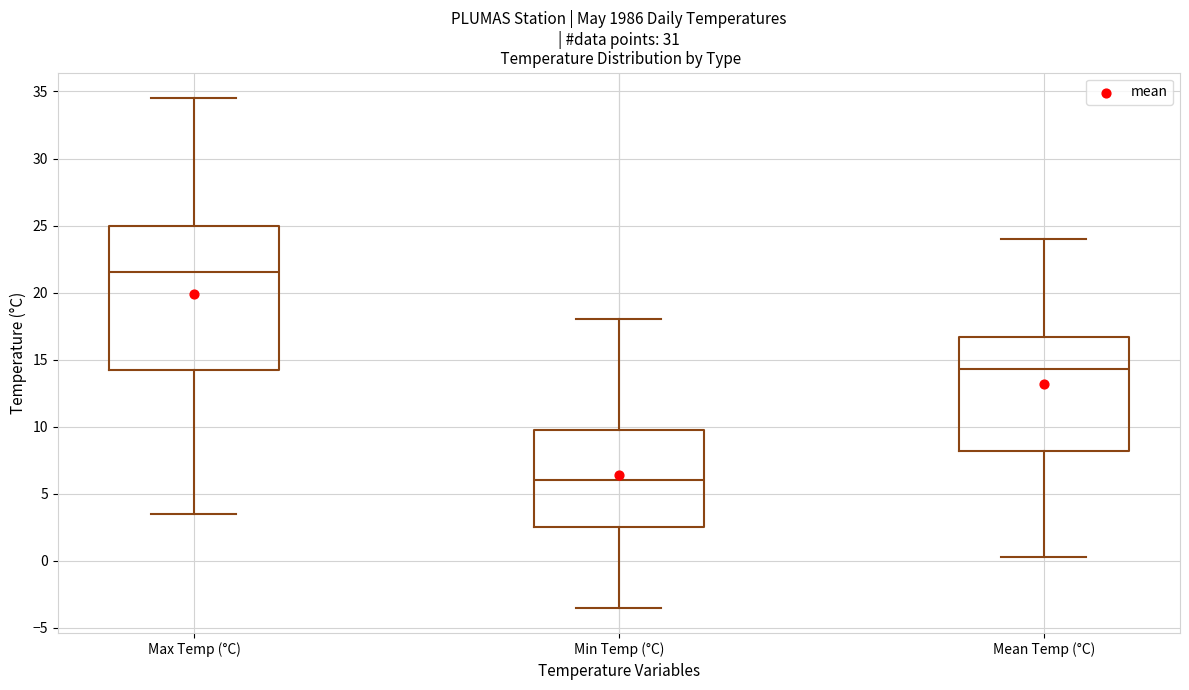

Where is the upper edge of the box for Min Temp (°C) on the y-axis? The values are not printed on the chart, so give them approximately, as read against the axis.

10.0